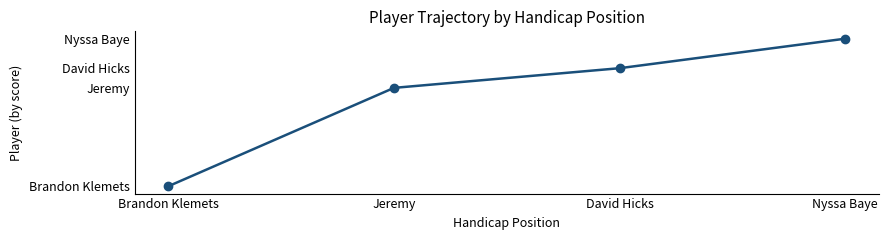

Is it true that the value at David Hicks is 22?

True